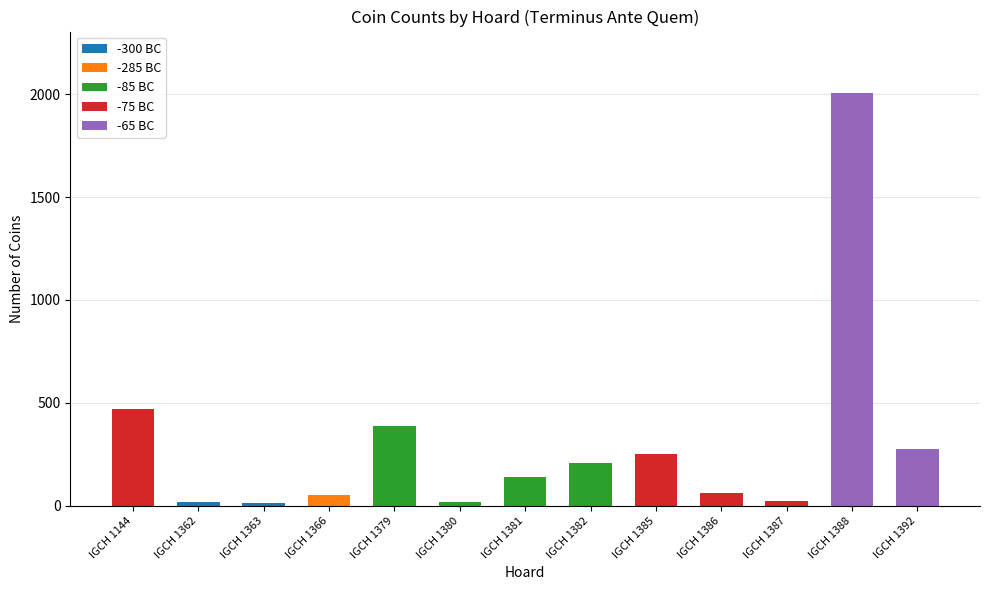

What is the total value across all series at IGCH 1366?

51